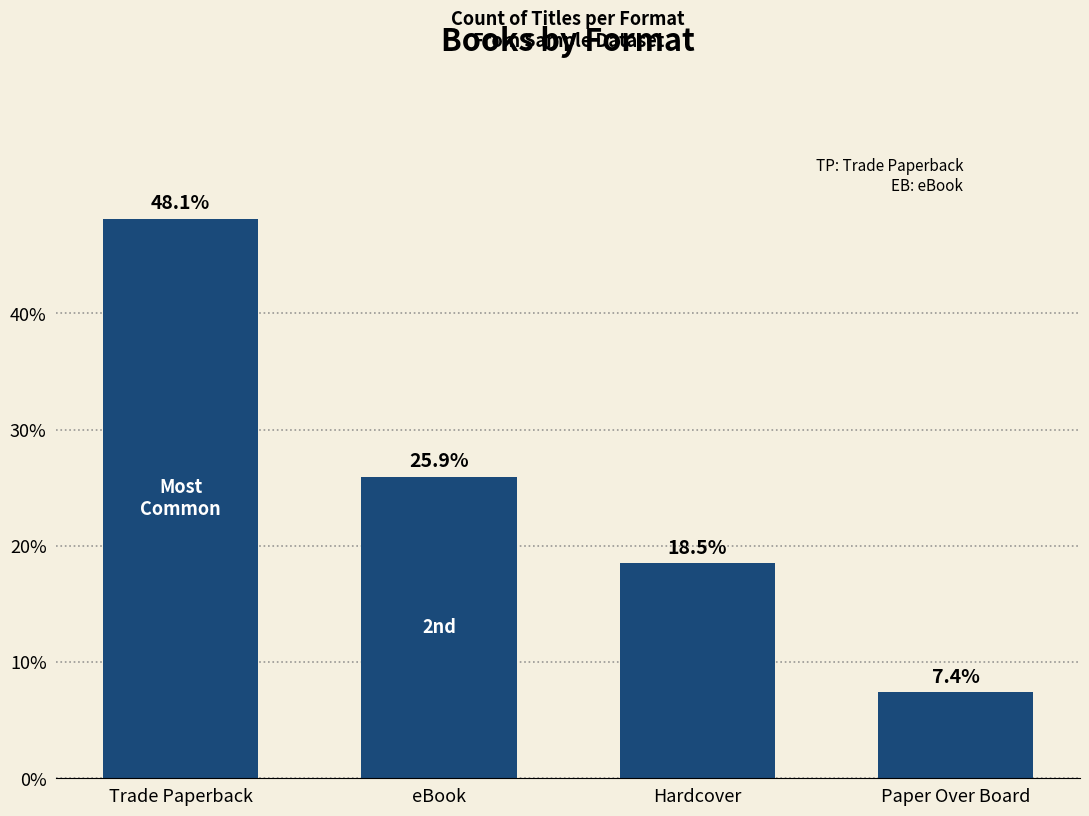

Does the chart contain stacked bars?

No